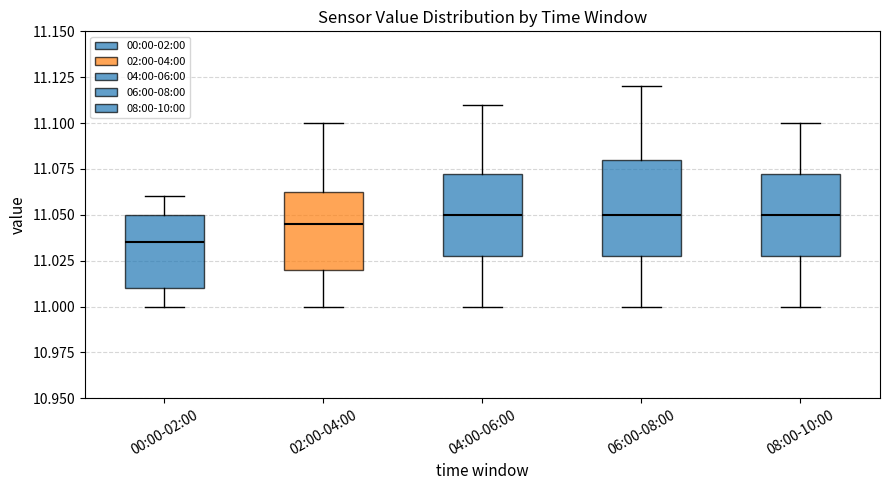

Comparing the boxes themselves (not the whiskers), which one is the tallest?

06:00-08:00